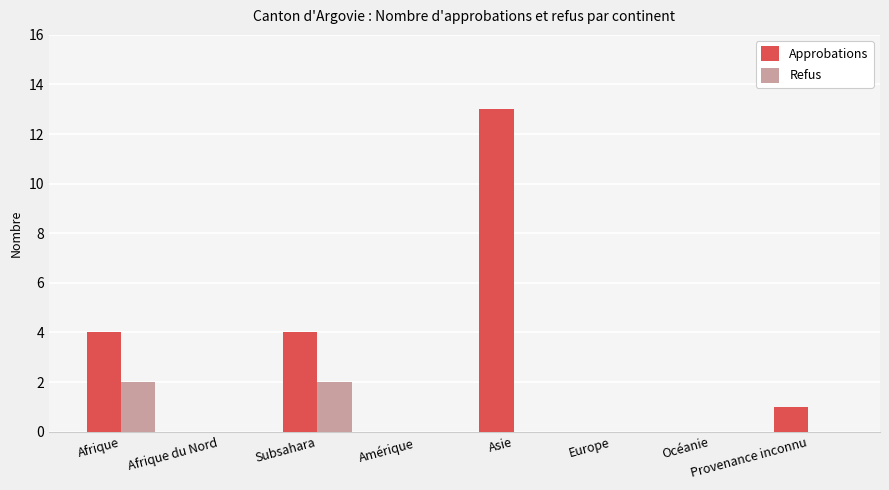

How many series are shown in this chart?

2